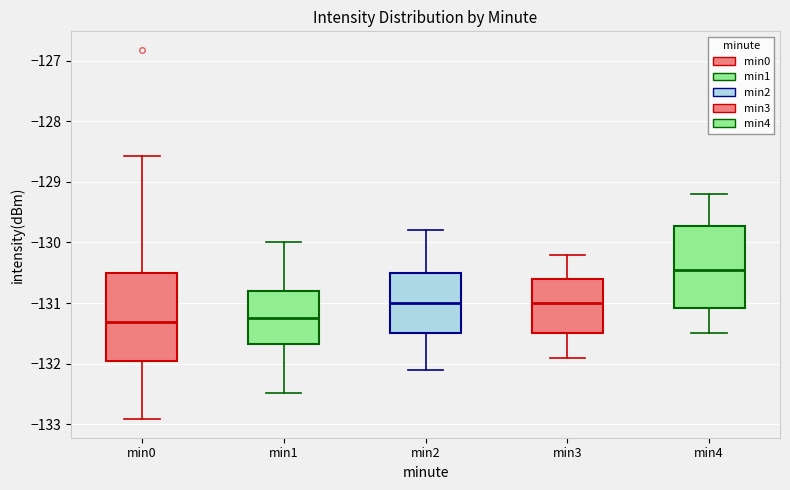

Which box is the tallest, from its lower edge to its upper edge?

min0